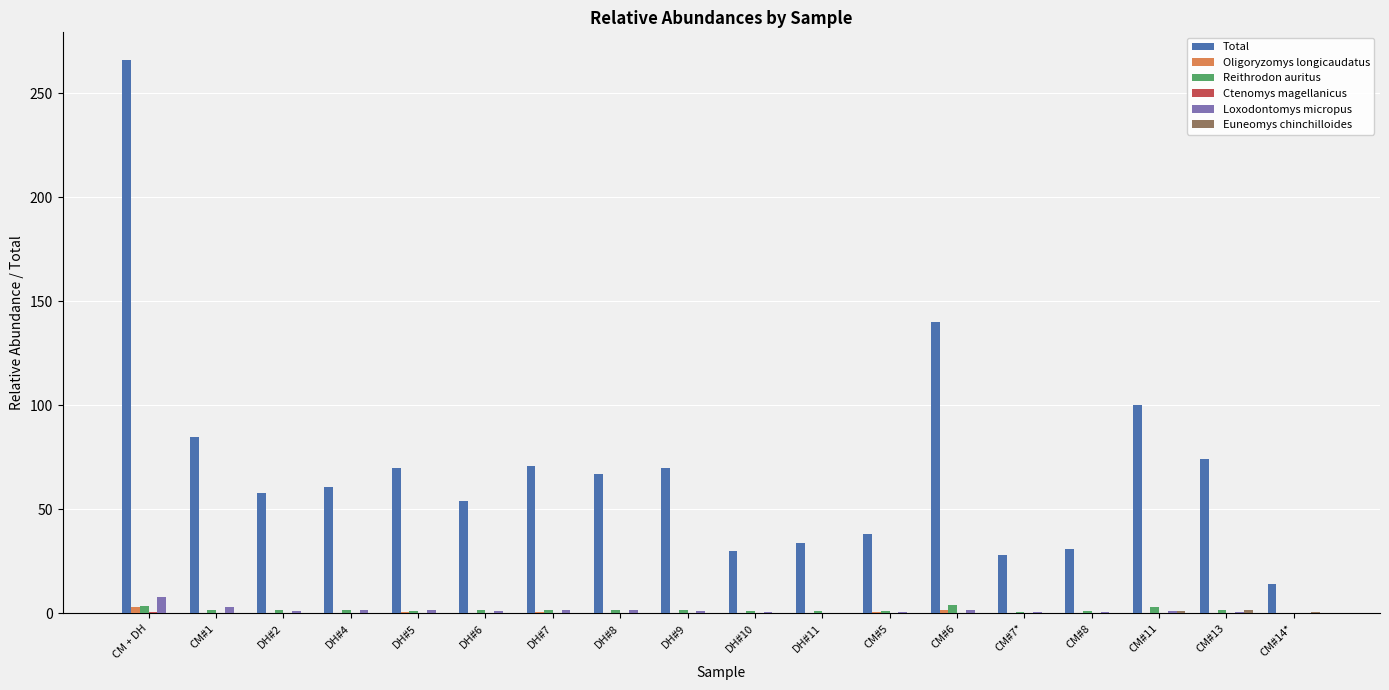

Which series changed the most between DH#4 and CM#5?

Total